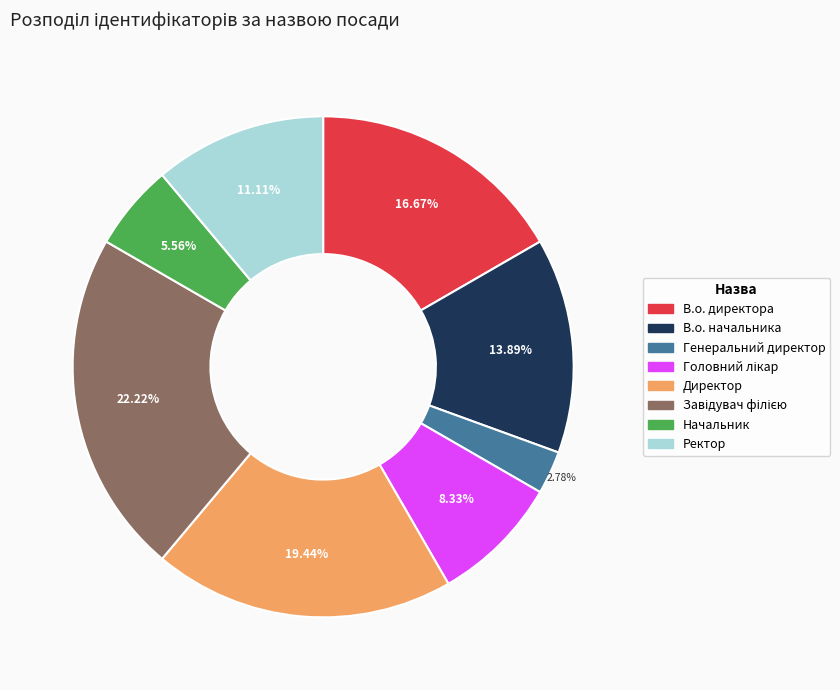

How many segments does this pie chart have?

8